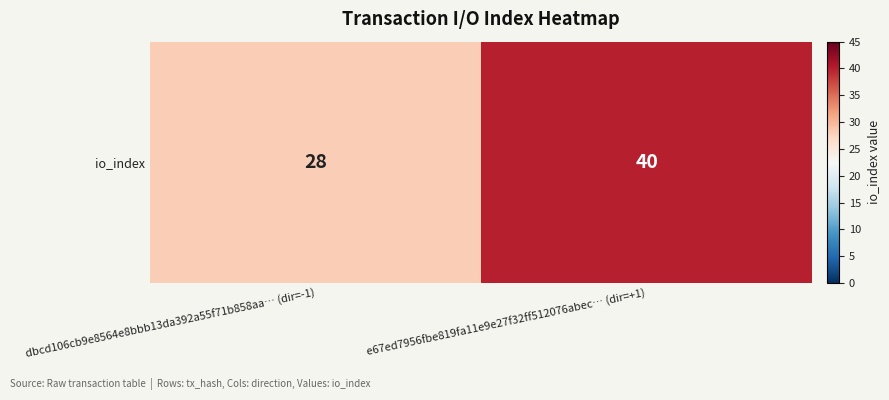

Reading right to left, list all the values displayed in this chart.

40	28